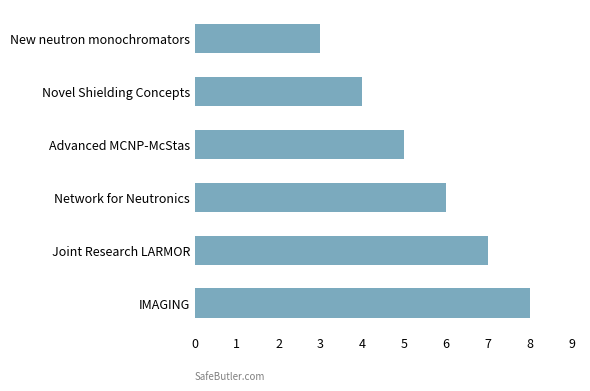

List the labels in order of value, smallest first.

New neutron monochromators, Novel Shielding Concepts, Advanced MCNP-McStas, Network for Neutronics, Joint Research LARMOR, IMAGING